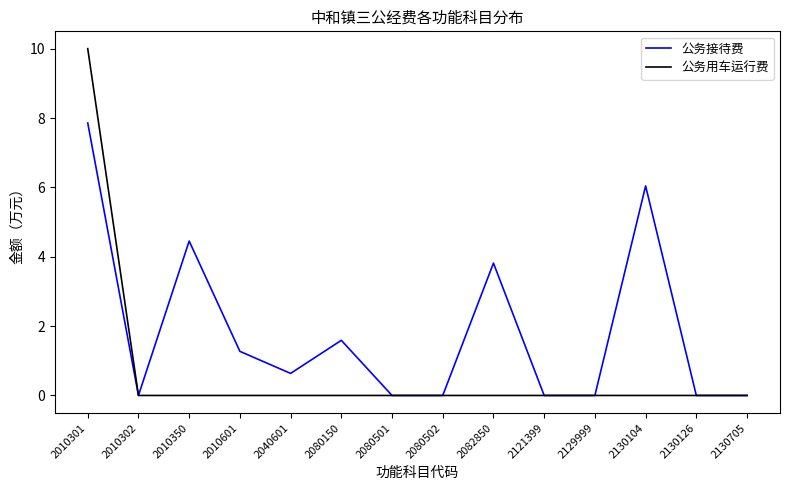

True or false: 公务用车运行费 has a value of -5.5 at 2010601.

False